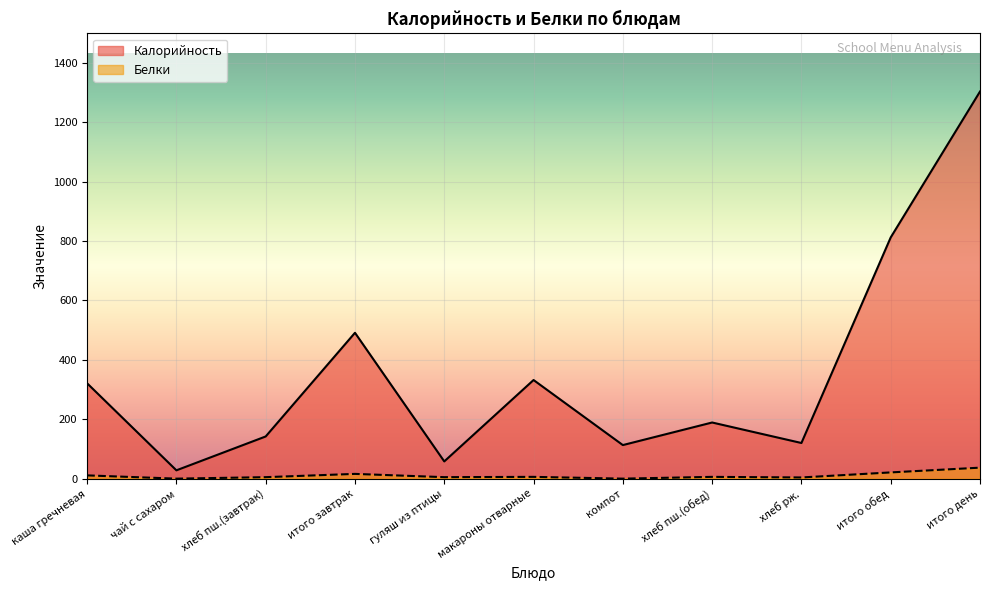

How many data points does each series have?

11